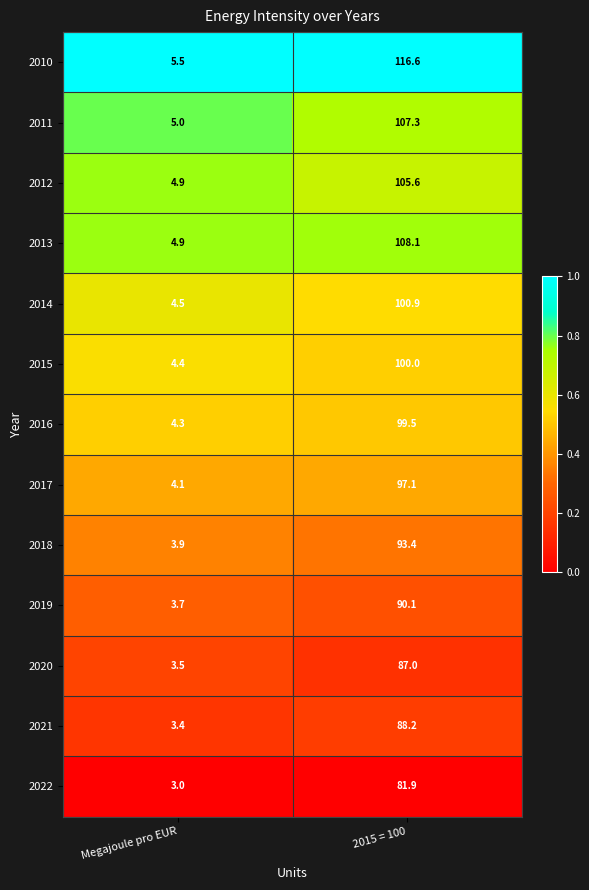

Reading left to right, extract all data points from this chart.

2010: 5.5	116.6
2011: 5.0	107.3
2012: 4.9	105.6
2013: 4.9	108.1
2014: 4.5	100.9
2015: 4.4	100.0
2016: 4.3	99.5
2017: 4.1	97.1
2018: 3.9	93.4
2019: 3.7	90.1
2020: 3.5	87.0
2021: 3.4	88.2
2022: 3.0	81.9